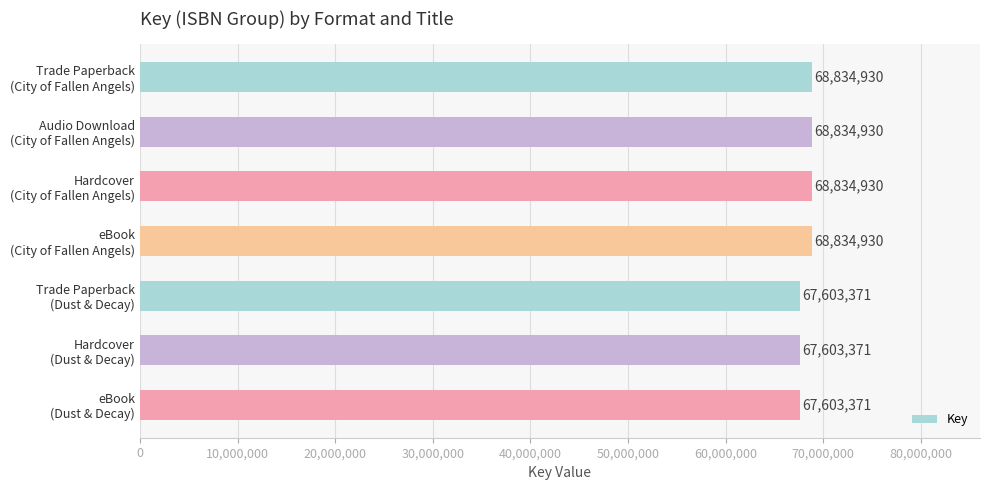

What is the difference between the second highest and second lowest values?

1231559